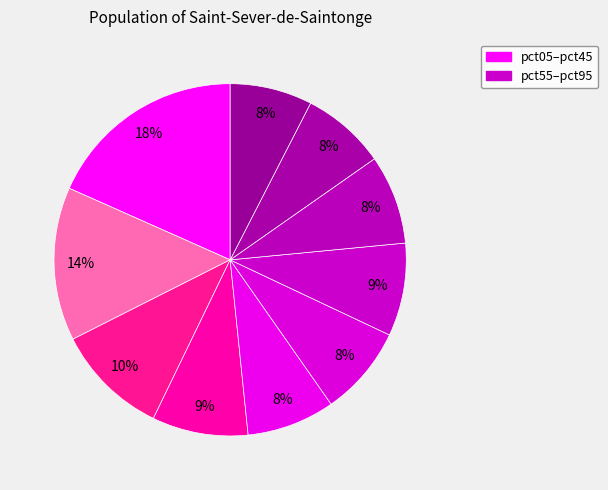

To the nearest percent, what is the average slice percentage?

10%